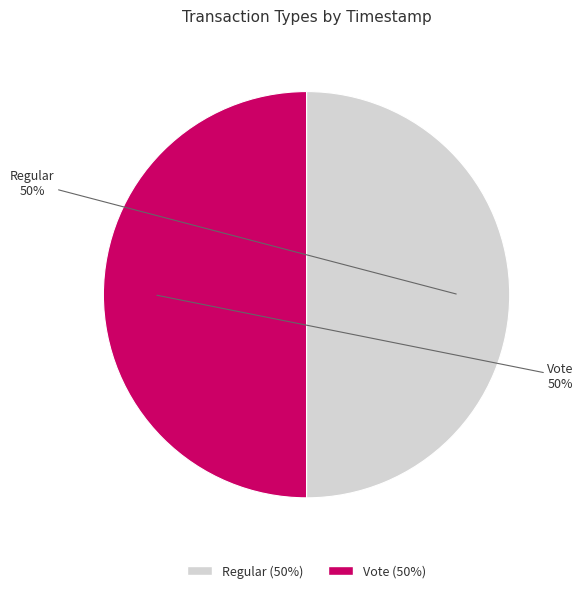

The Regular slice represents 50% of the pie. True or false?

True